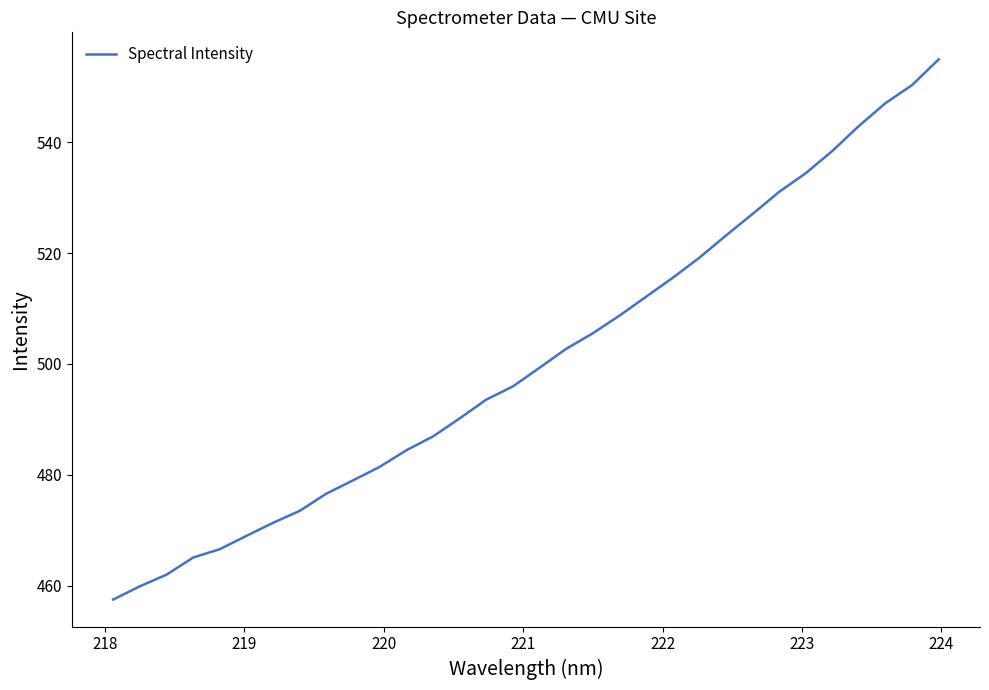

How many lines are shown in the chart?

1